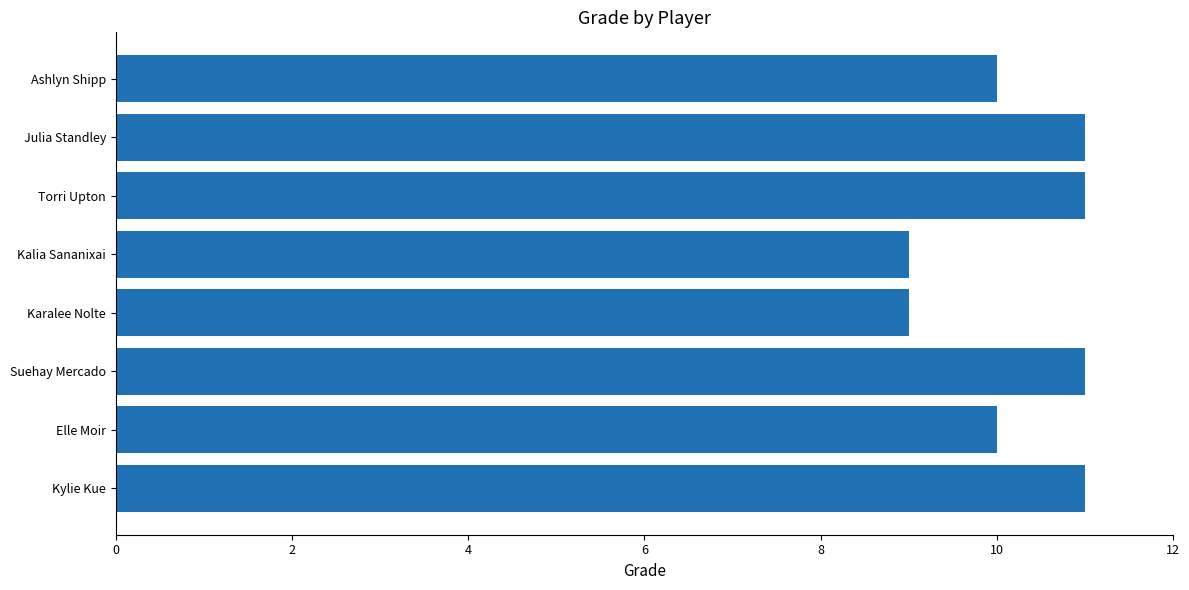

What position from the bottom is Kalia Sananixai?

5